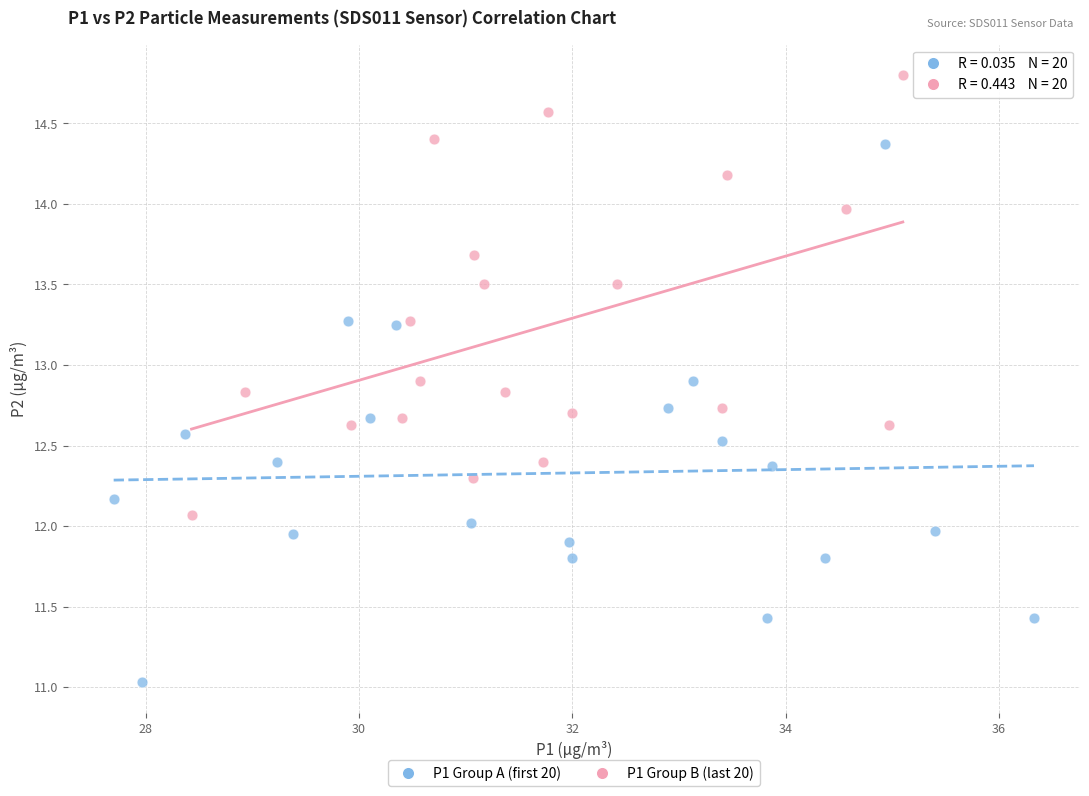

Which series reaches the maximum Y coordinate?

P1 Group B (last 20)